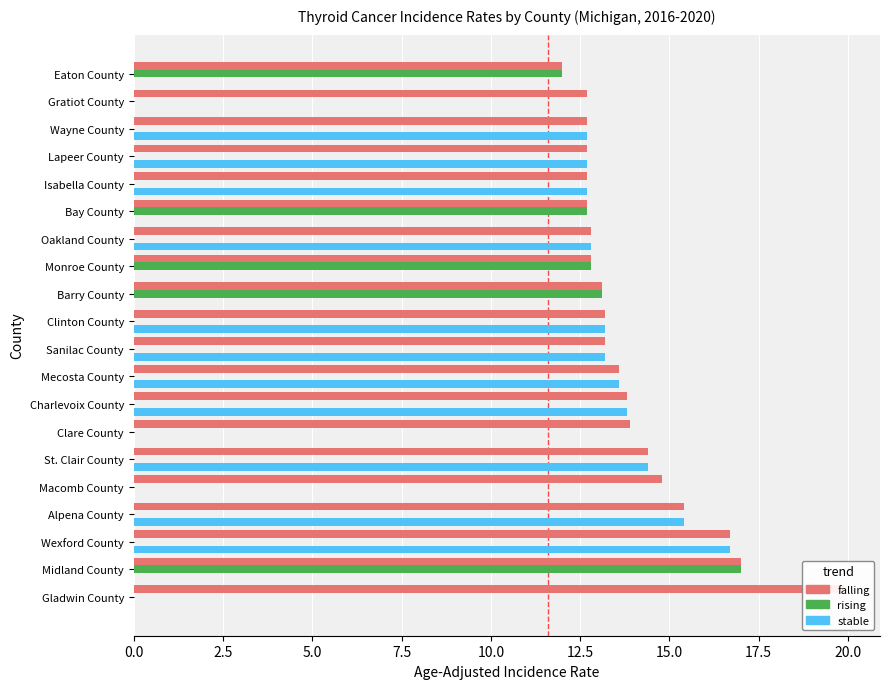

What position from the right is Clinton County?

10